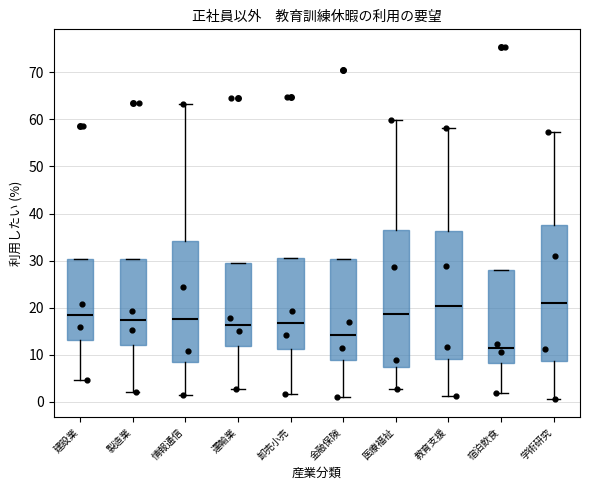

Reading left to right, read every box against the y-axis: the position of its median line, the range the box covers, and the ends of its whiskers. The values are not printed on the chart, so give them approximately, as read against the axis.

建設業: median 18, box 13 to 30, whiskers 5 to 30
製造業: median 17, box 12 to 30, whiskers 2 to 30
情報通信: median 18, box 8 to 34, whiskers 2 to 63
運輸業: median 16, box 12 to 29, whiskers 3 to 29
卸売小売: median 17, box 11 to 31, whiskers 2 to 31
金融保険: median 14, box 9 to 30, whiskers 1 to 30
医療福祉: median 19, box 7 to 36, whiskers 3 to 60
教育支援: median 20, box 9 to 36, whiskers 1 to 58
宿泊飲食: median 11, box 8 to 28, whiskers 2 to 28
学術研究: median 21, box 9 to 38, whiskers 1 to 57